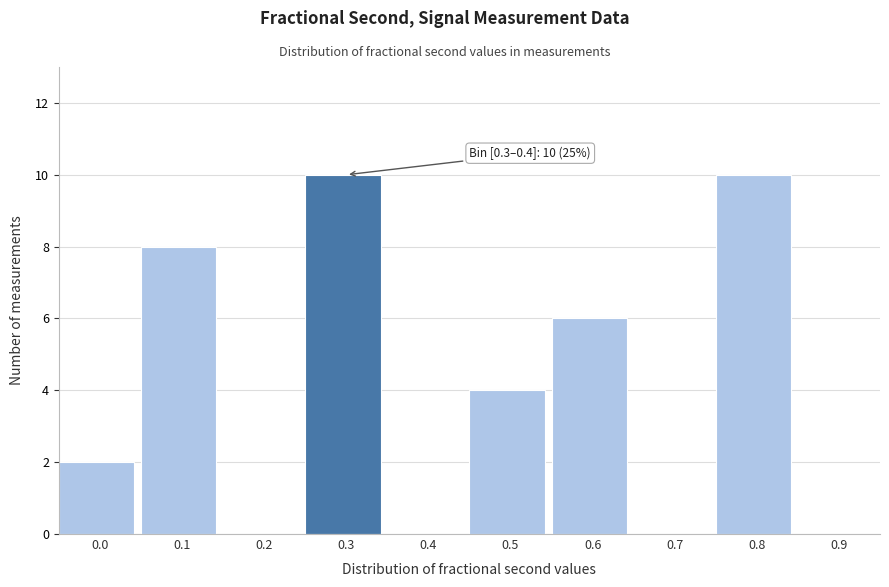

Reading left to right, transcribe all the data shown in this chart.

0.0=2	0.1=8	0.2=0	0.3=10	0.4=0	0.5=4	0.6=6	0.7=0	0.8=10	0.9=0